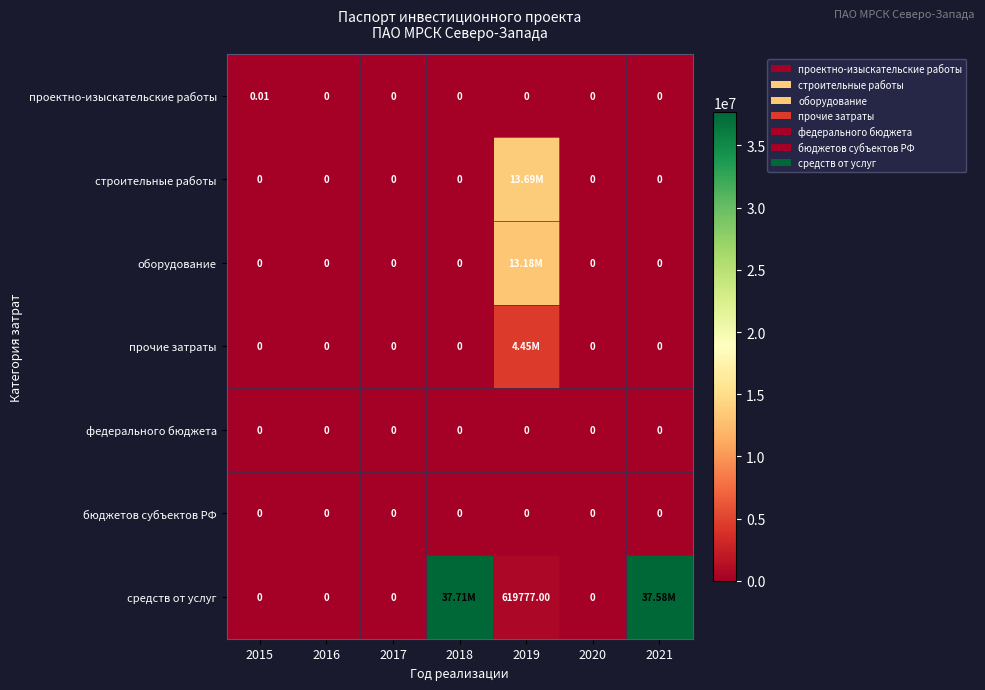

Which has a higher value, 2019 or 2020?

2019